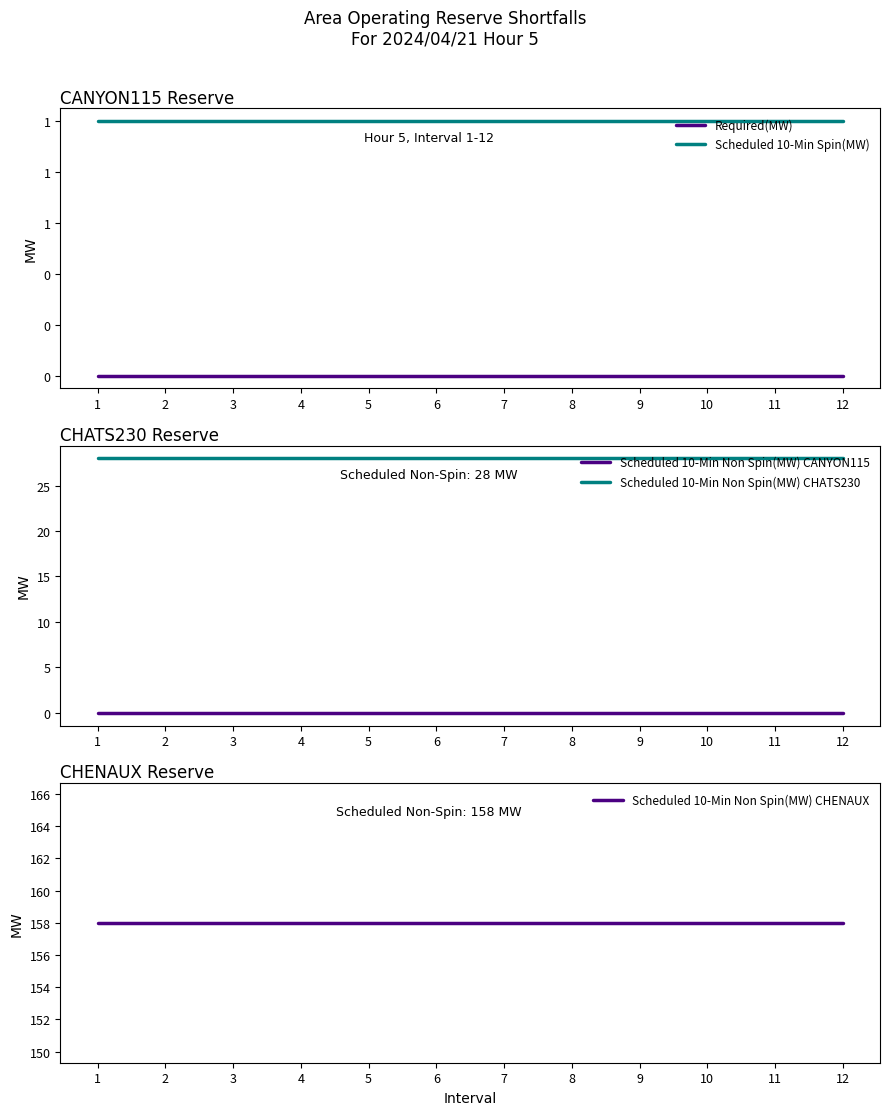

Which series has the largest total across all categories?

Scheduled 10-Min Non Spin(MW) CHENAUX